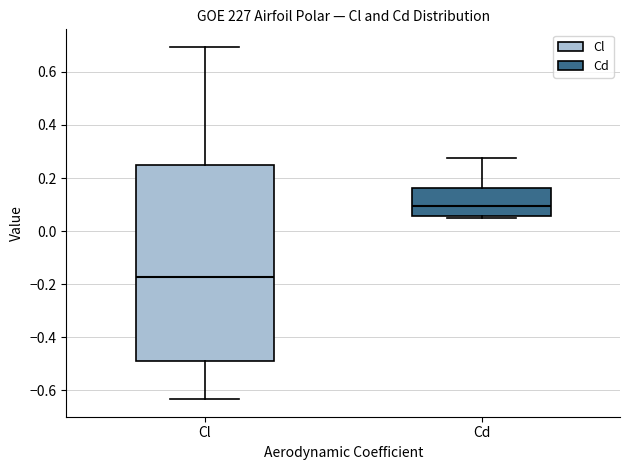

Which box has the lowest median line?

Cl